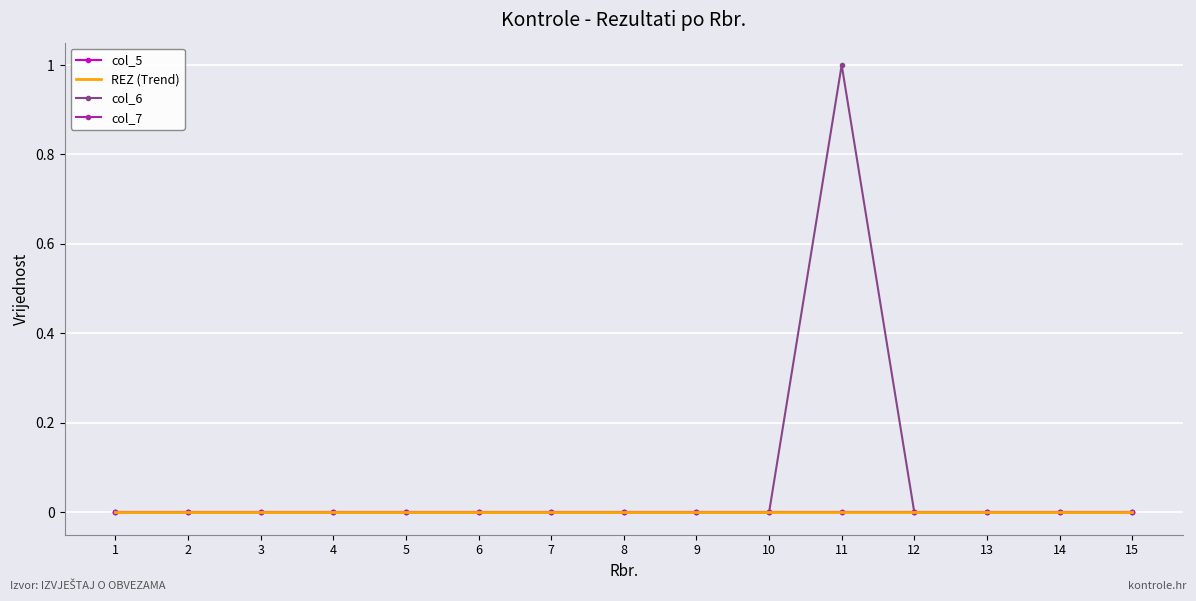

At which category is the sum across all series the highest?

11